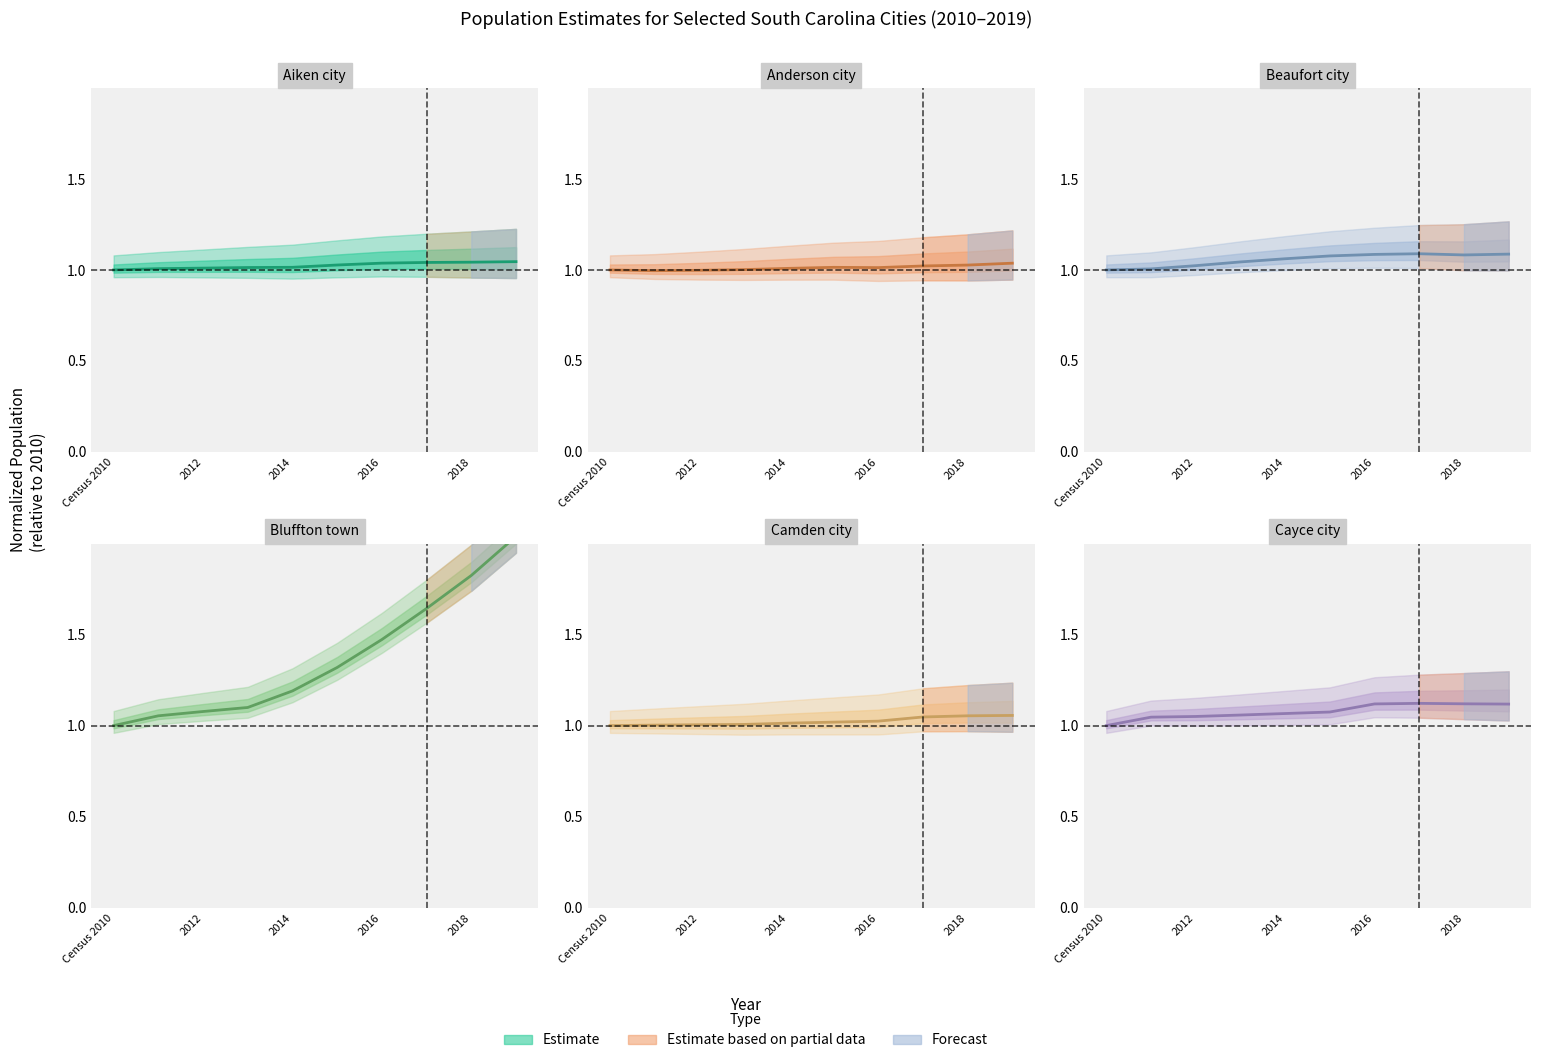

What is the sum of all Bluffton town values?

13.7